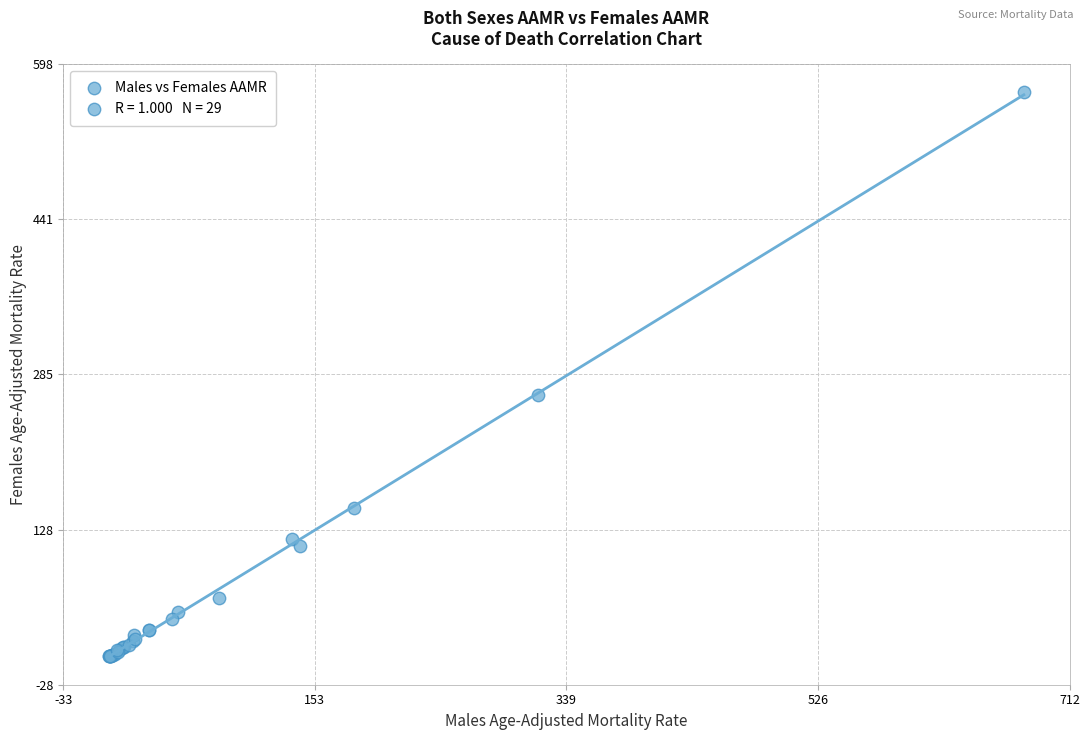

What Y value in the scatter plot is closest to 284?

264.2